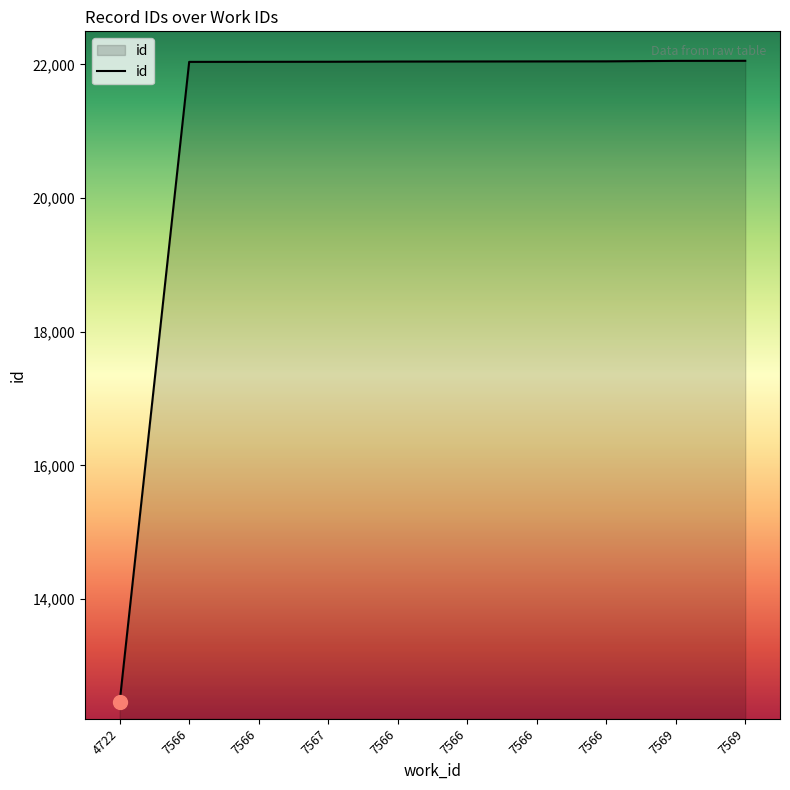

How many lines are shown in the chart?

1